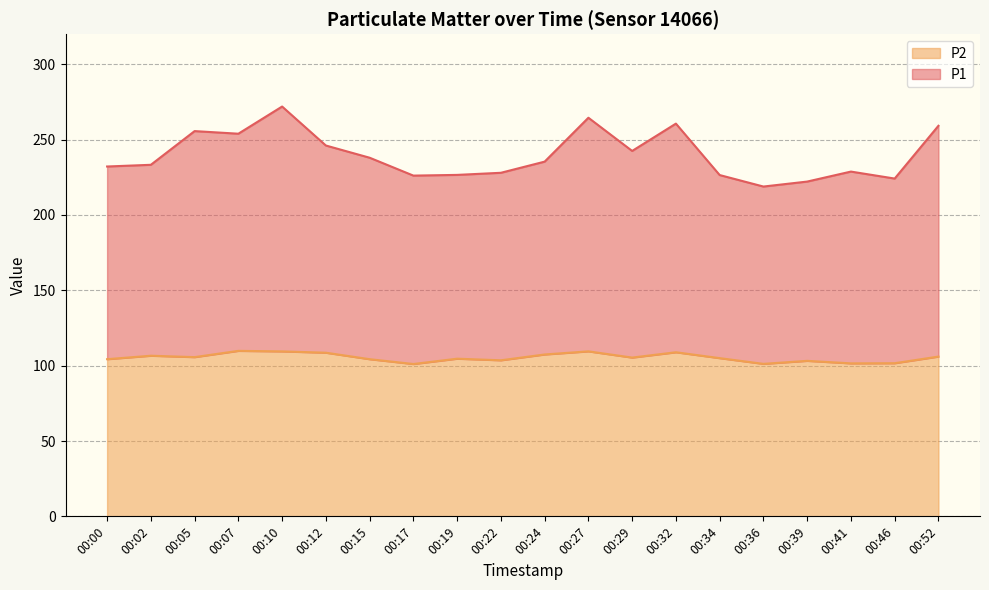

Reading right to left, transcribe all the data shown in this chart.

P1: 259.2	224.2	228.8	222.2	218.9	226.5	260.6	242.5	264.5	235.4	228.0	226.6	226.1	238.0	246.1	272.0	253.9	255.7	233.3	232.2
P2: 106.0	101.6	101.5	103.2	101.2	105.0	108.9	105.4	109.5	107.4	103.6	104.6	101.1	104.3	108.6	109.5	109.8	105.7	106.6	104.3